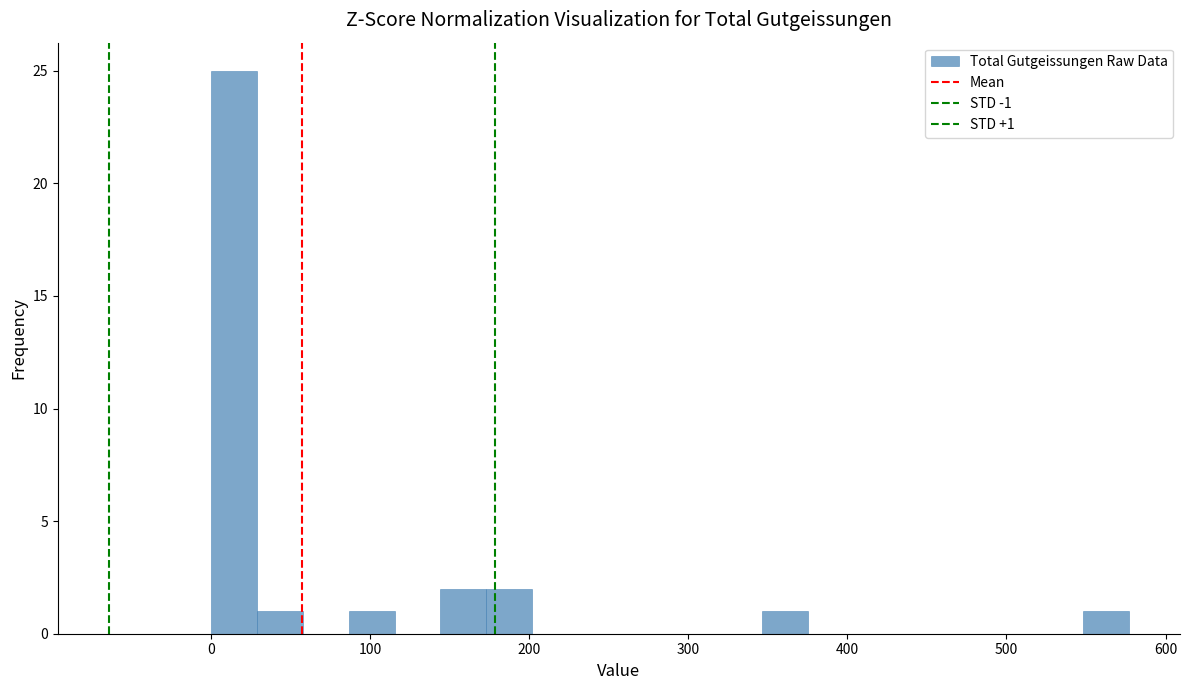

Around what value on the x-axis is the tallest bar? Give the approximate position of its centre, as read against the axis.

10